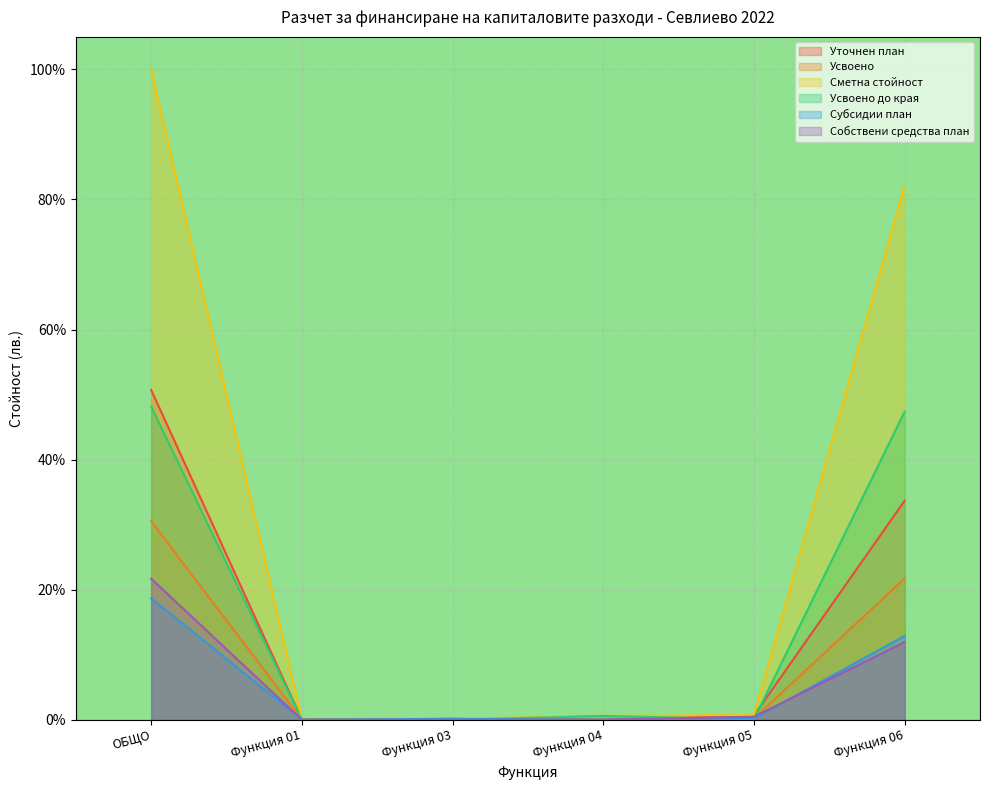

What is the label of the 1st point from the left?

ОБЩО